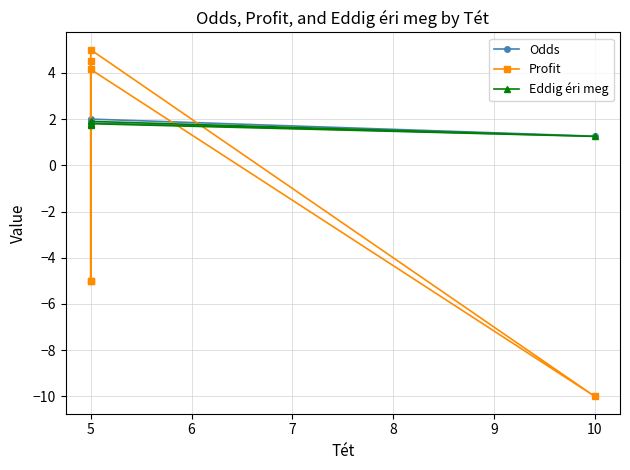

In Odds, how many points are lower than both neighbors (excluding endpoints)?

2